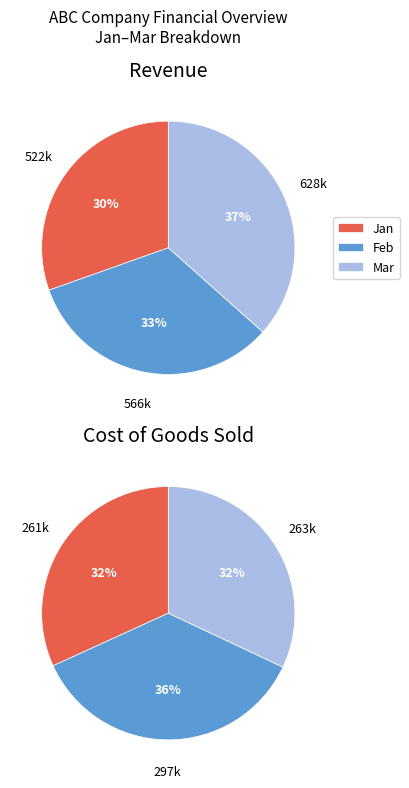

Is it true that Feb is 18% of the pie?

False